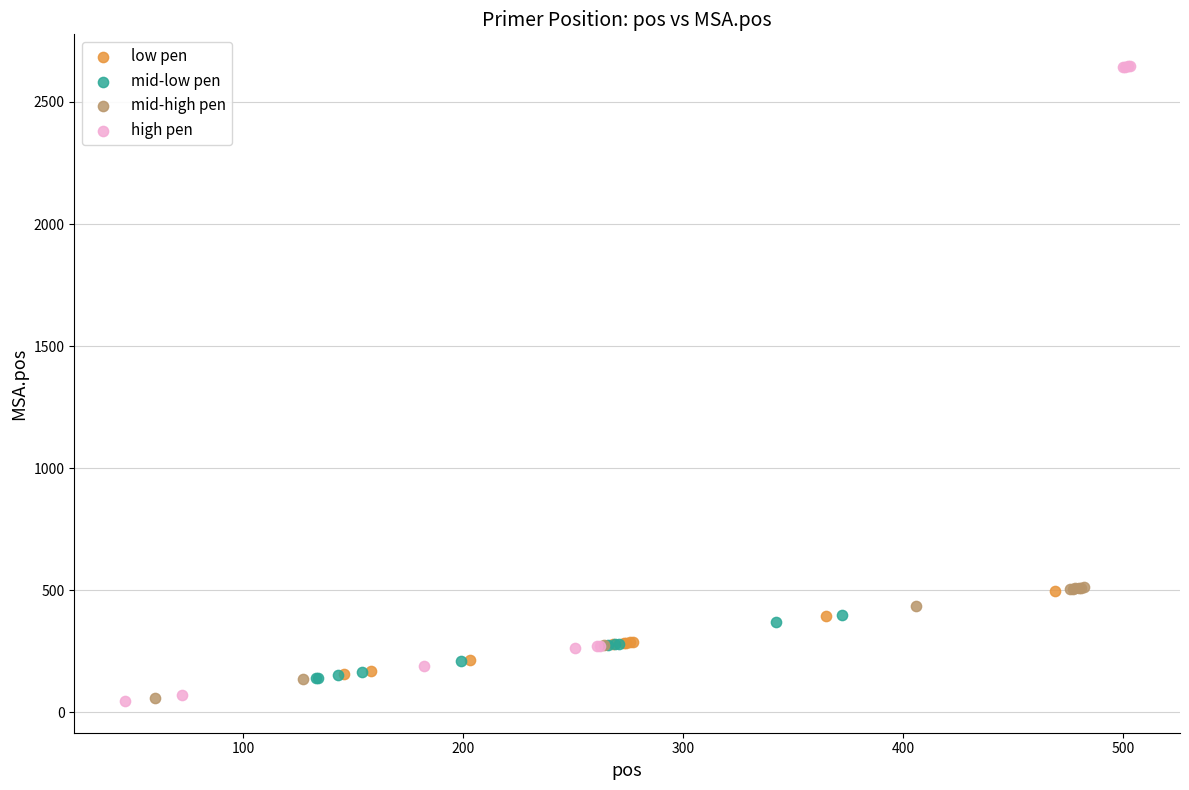

What are all the series names shown in the legend?

low pen, mid-low pen, mid-high pen, high pen